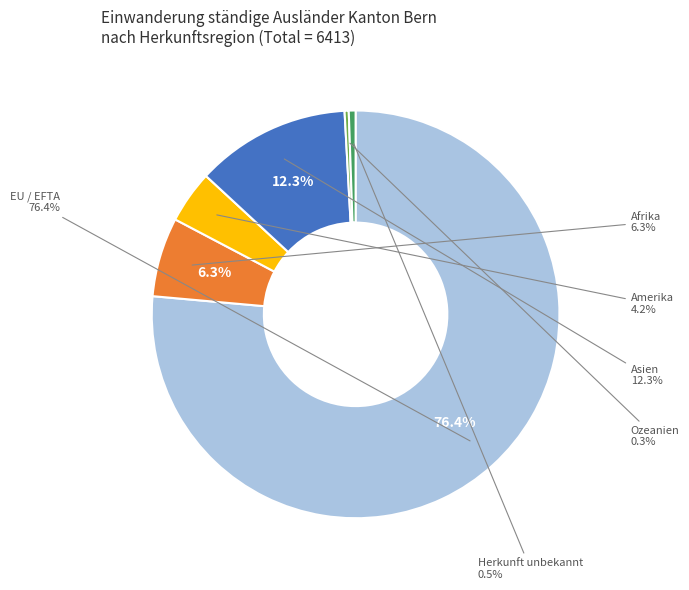

How many segments does this pie chart have?

6